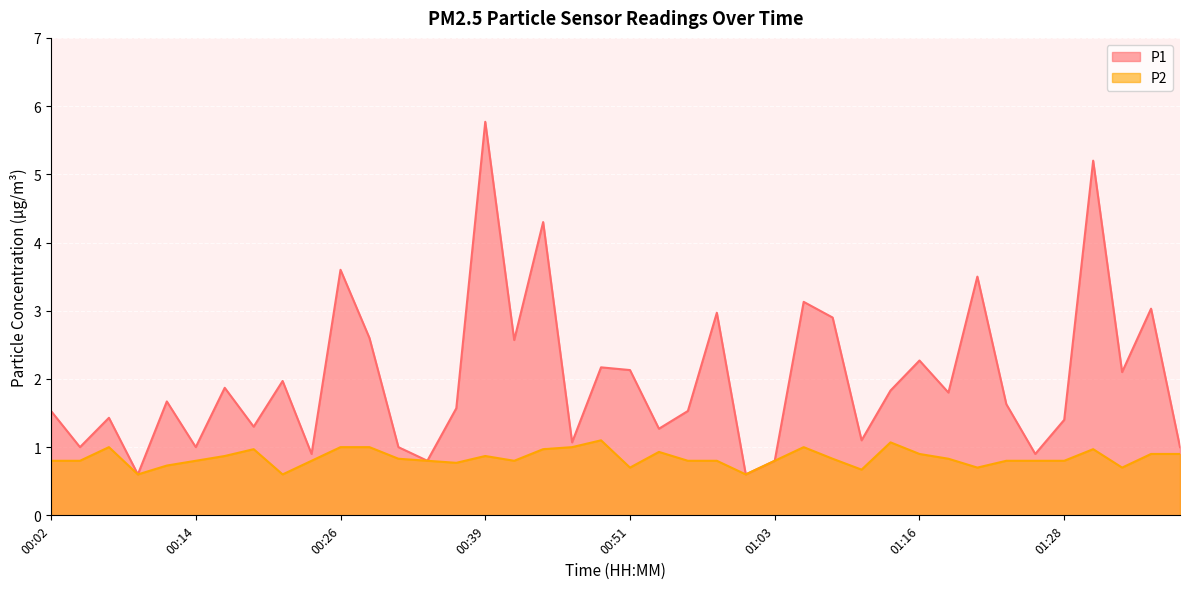

Between 01:25 and 01:06, which is larger?

01:06